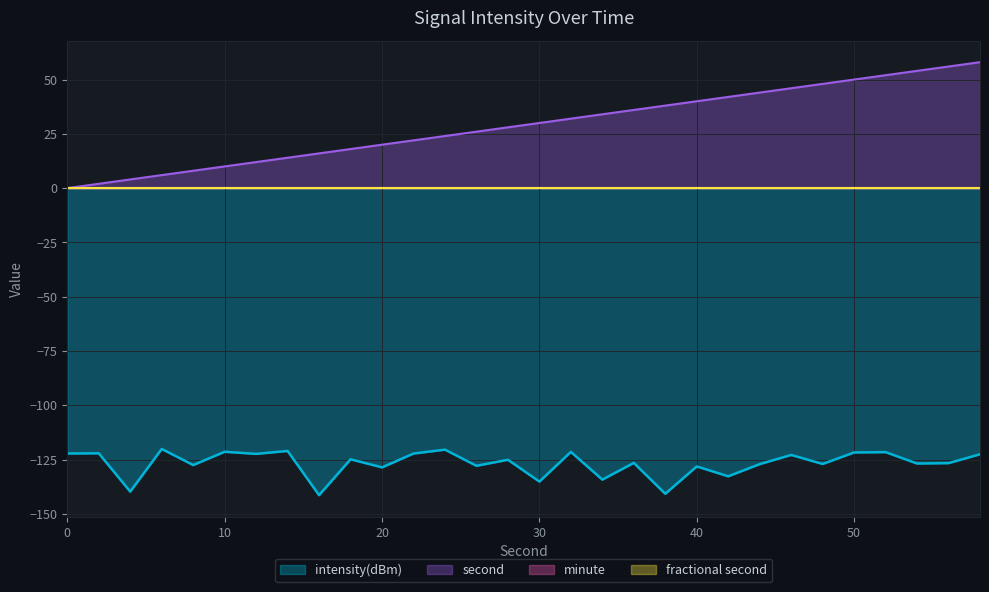

True or false: intensity(dBm) and second intersect in this chart.

False